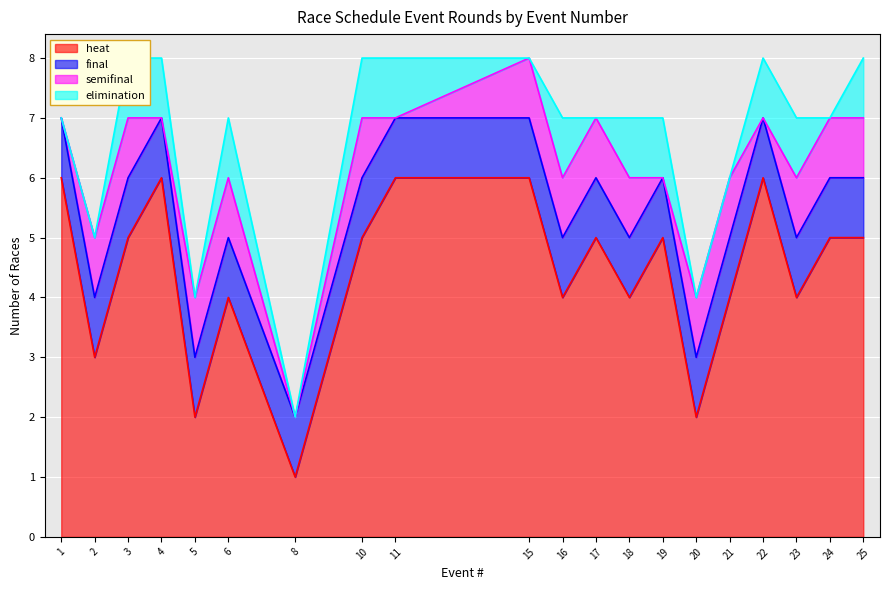

Where is the first local maximum for elimination?

6